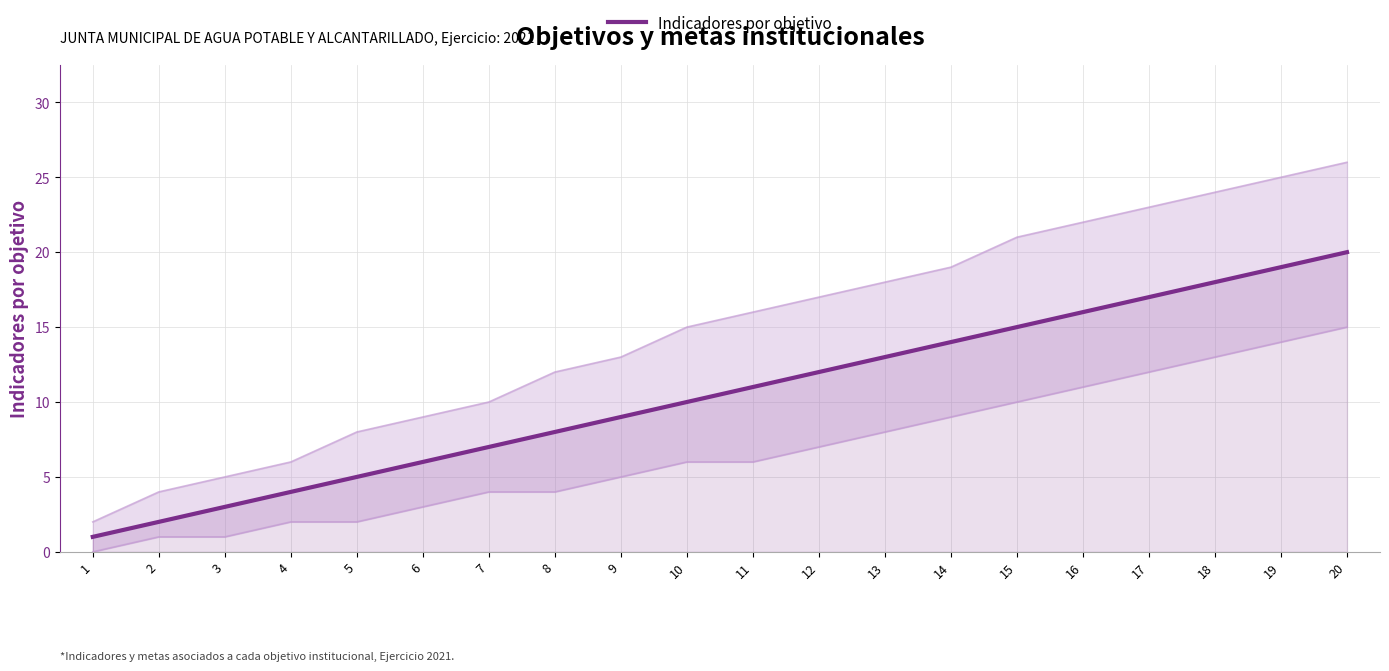

List the labels in order of value, largest first.

20, 19, 18, 17, 16, 15, 14, 13, 12, 11, 10, 9, 8, 7, 6, 5, 4, 3, 2, 1